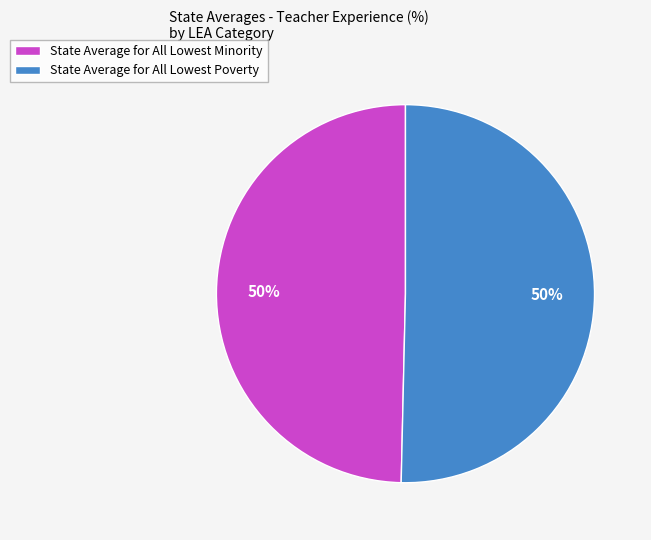

The State Average for All Lowest Poverty slice represents 60% of the pie. True or false?

False